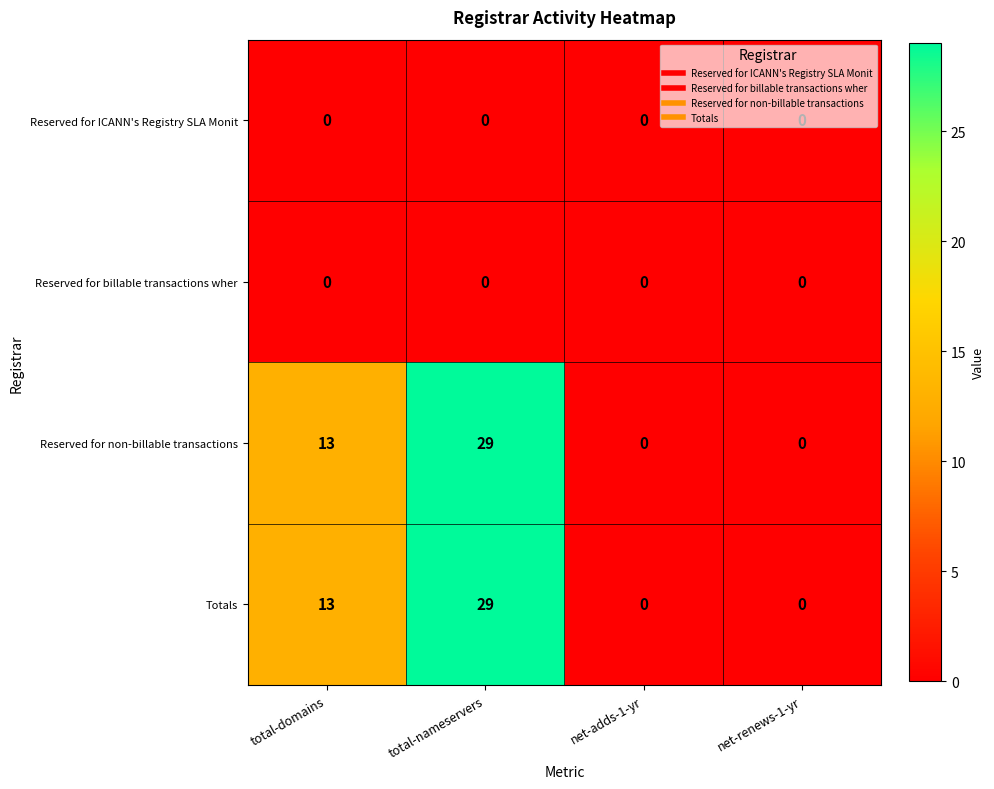

At which category is the sum across all series the highest?

total-nameservers